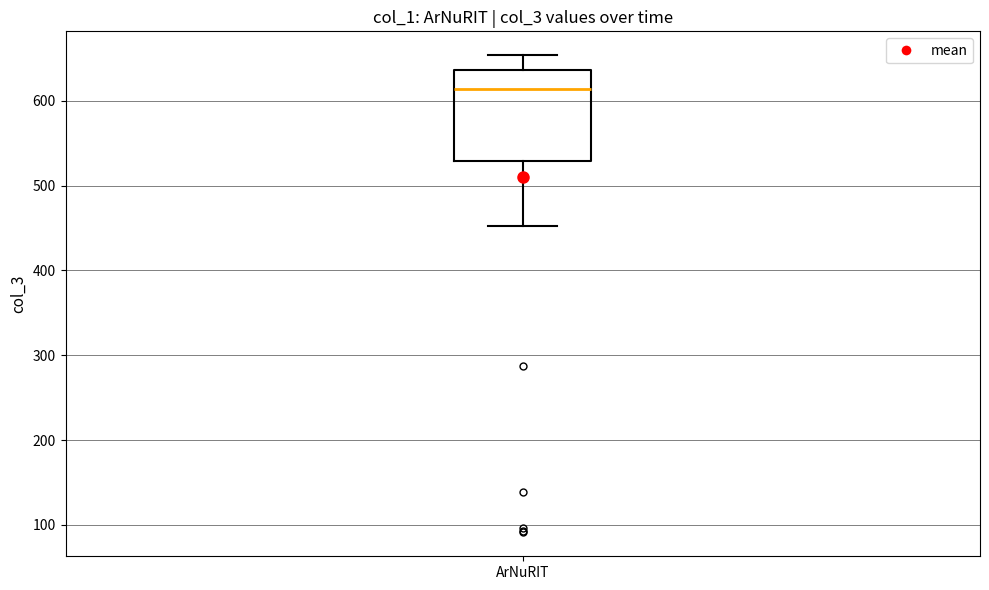

Read this box plot against the y-axis: the position of the median line, the range covered by the box, and the ends of both whiskers. The values are not printed on the chart, so give them approximately, as read against the axis.

median 610, box 530 to 640, whiskers 450 to 650